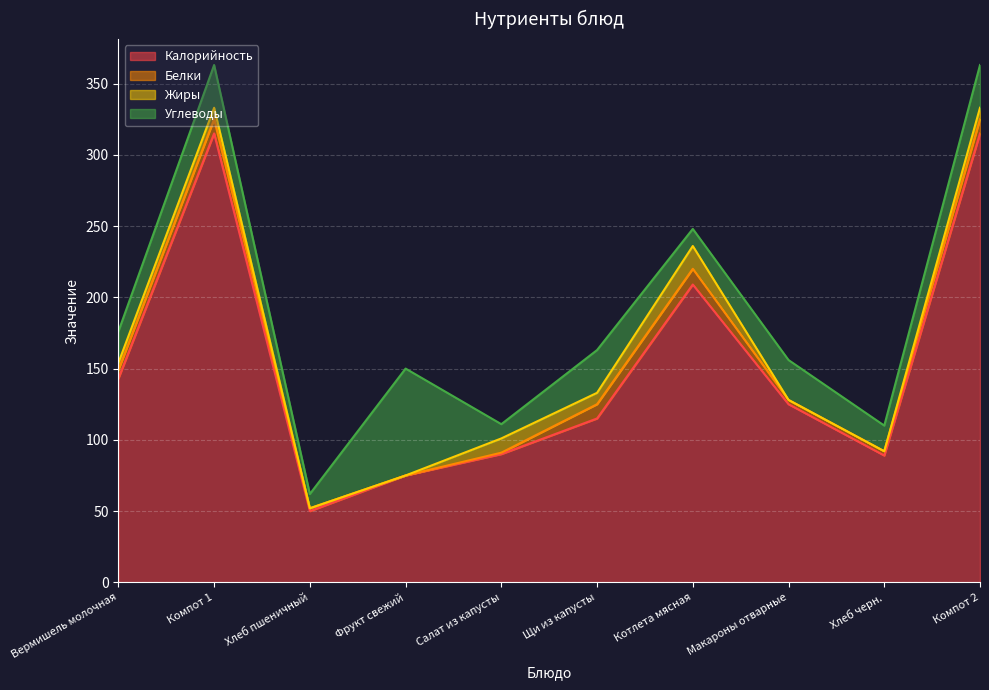

What is the sum of all Калорийность values?

1526